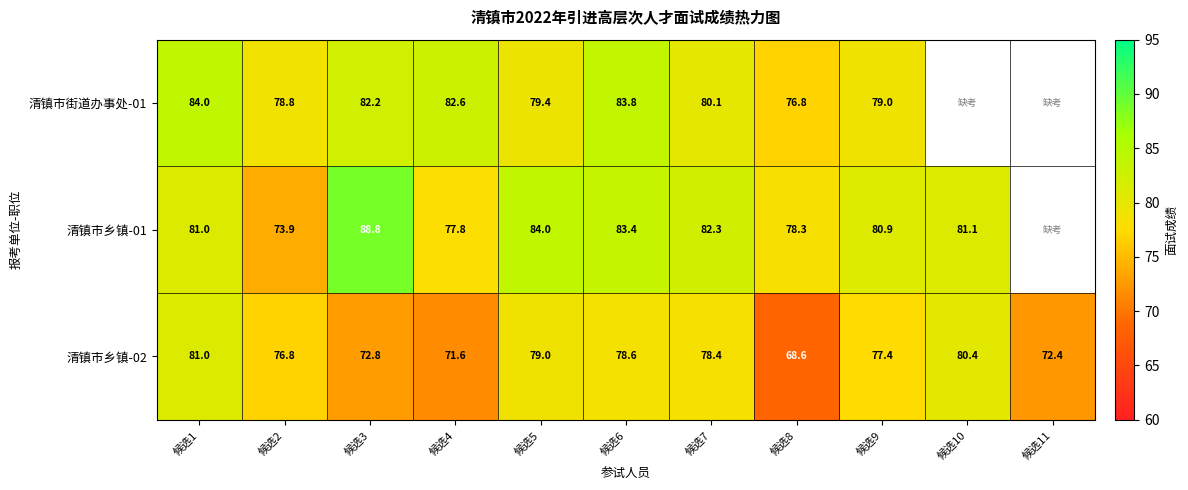

Where does the 清镇市乡镇-02 series first go above 77?

候选1